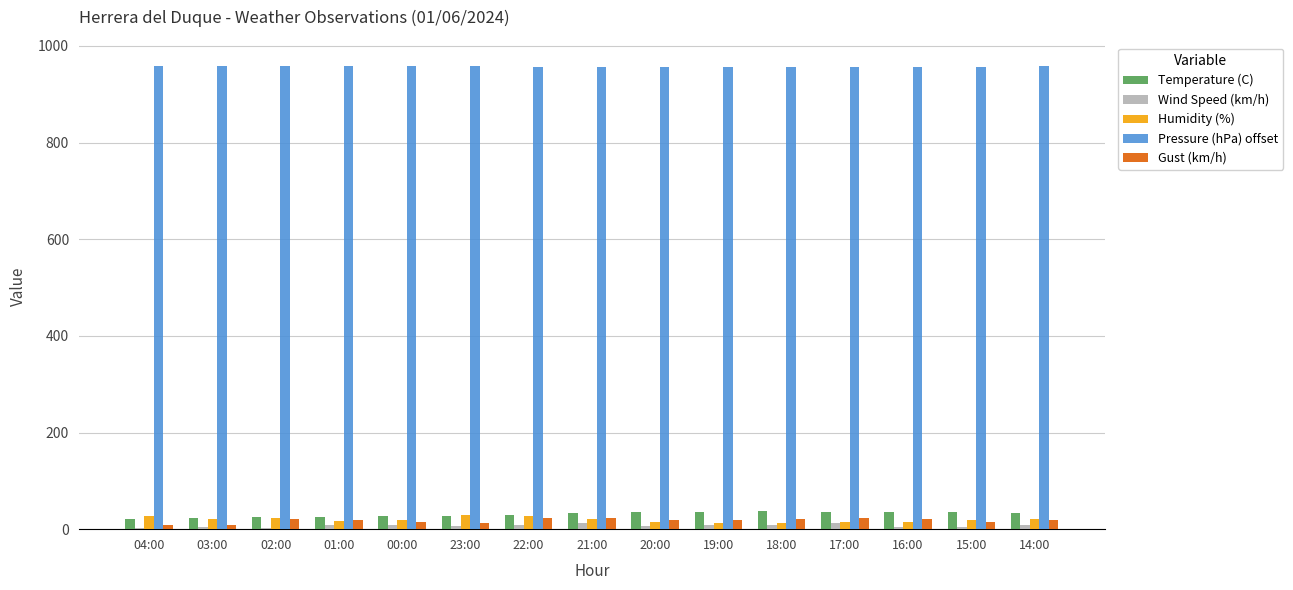

Which series has the largest total across all categories?

Pressure (hPa) offset